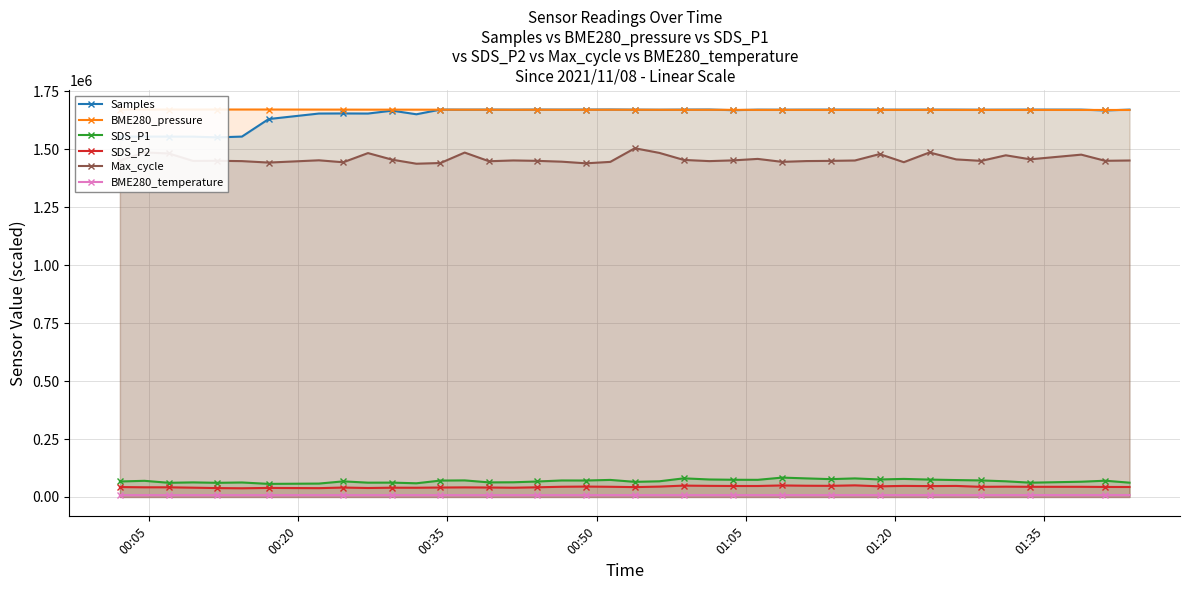

True or false: BME280_temperature has more than 1 points higher than both neighbors.

True